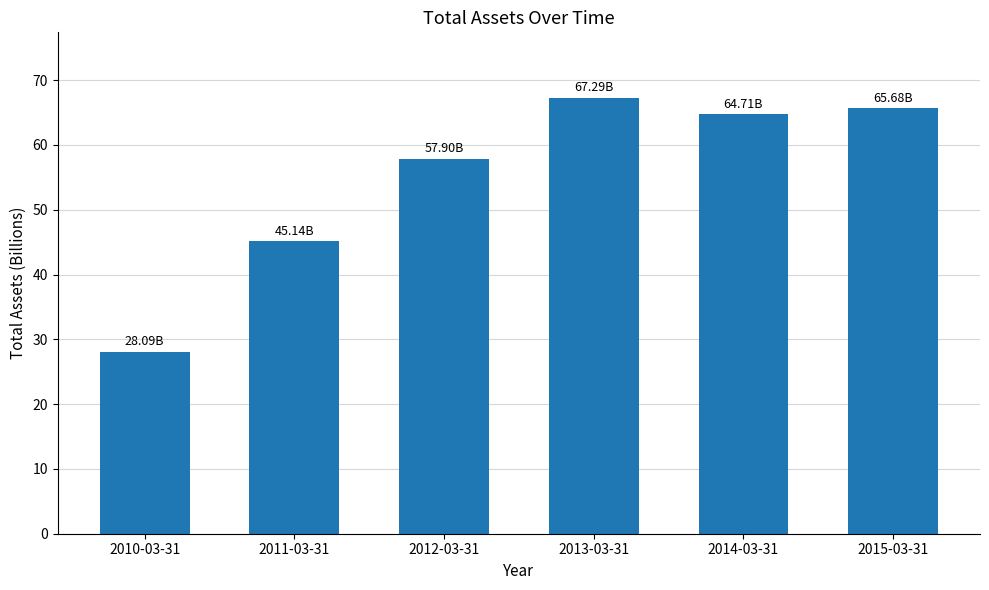

The chart shows a value of 45.1 at 2011-03-31. True or false?

True